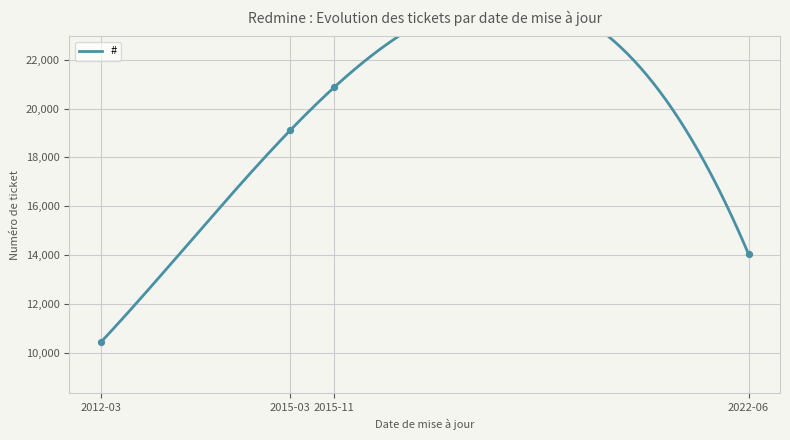

Between 2015-03 and 2012-03, which is larger?

2015-03